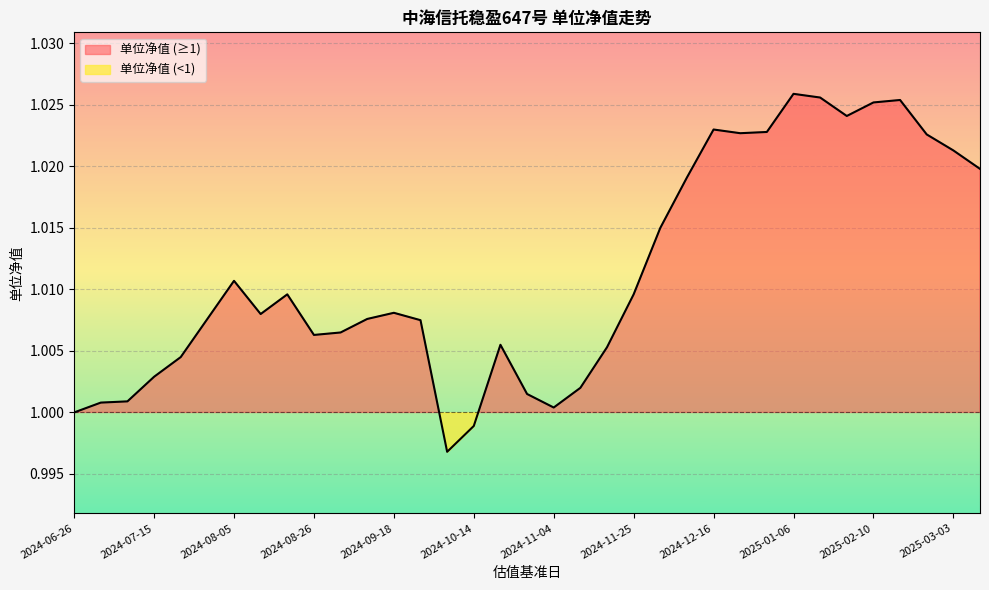

Where is the data nearest to the value 1?

2024-06-26